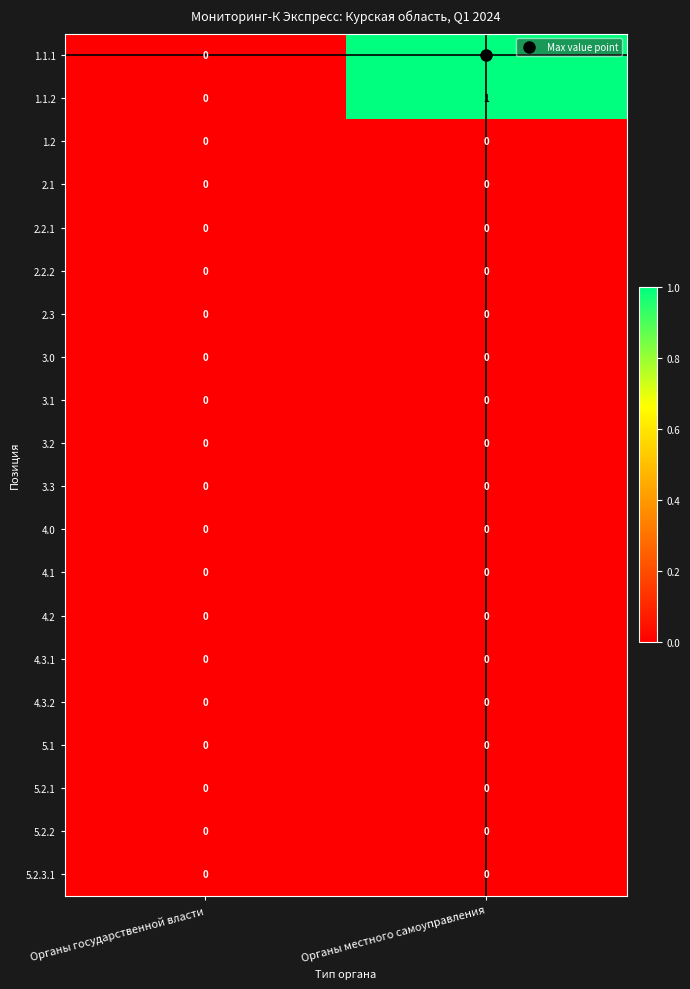

At which category is the sum across all series the highest?

Органы местного самоуправления